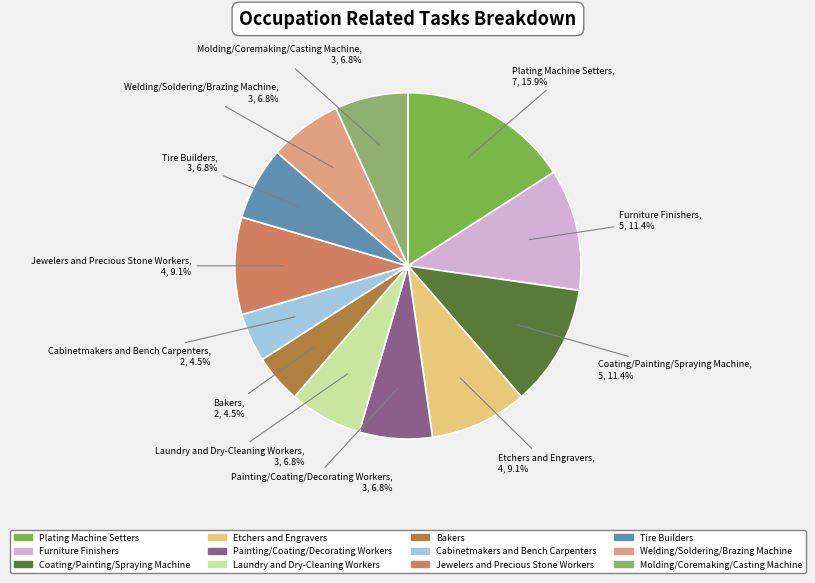

The Laundry and Dry-Cleaning Workers slice represents 1% of the pie. True or false?

False